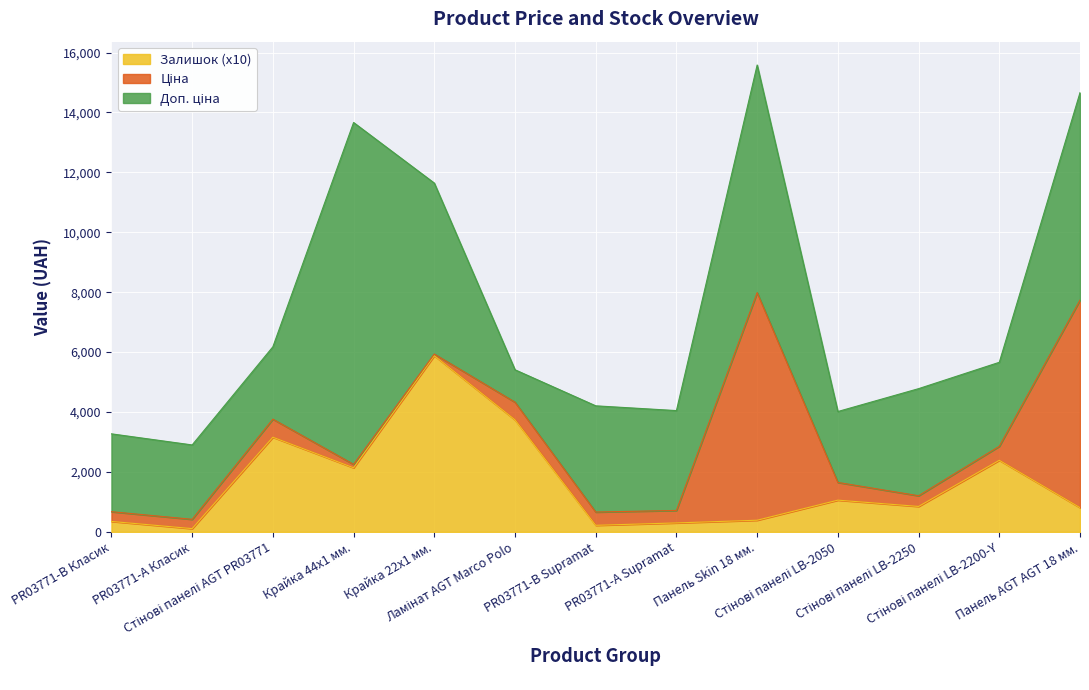

True or false: Залишок and Ціна intersect in this chart.

True